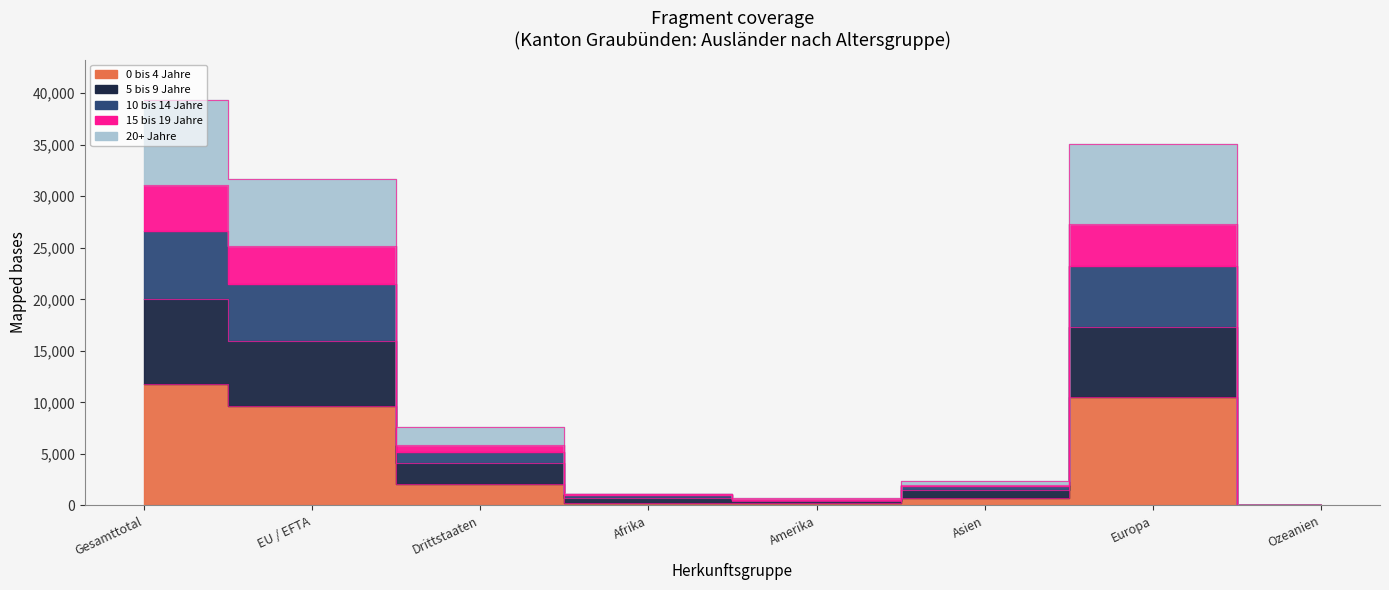

In 15 bis 19 Jahre, how many points are higher than both neighbors (excluding endpoints)?

1